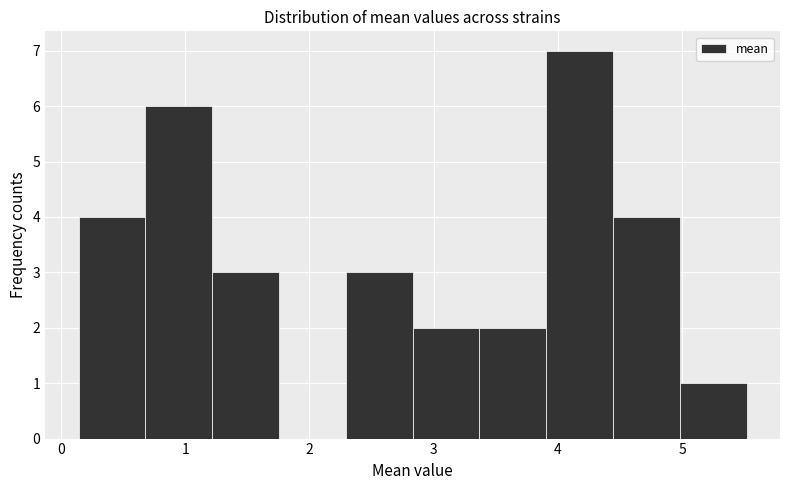

Reading left to right, list every bar in this chart as the range it spans on the x-axis followed by its height. Neither the bar edges nor the heights are printed on the chart, so give them approximately, as read against the axes.

0.1 to 0.7: 4
0.7 to 1.2: 6
1.2 to 1.8: 3
1.8 to 2.3: 0
2.3 to 2.8: 3
2.8 to 3.4: 2
3.4 to 3.9: 2
3.9 to 4.4: 7
4.4 to 5.0: 4
5.0 to 5.5: 1